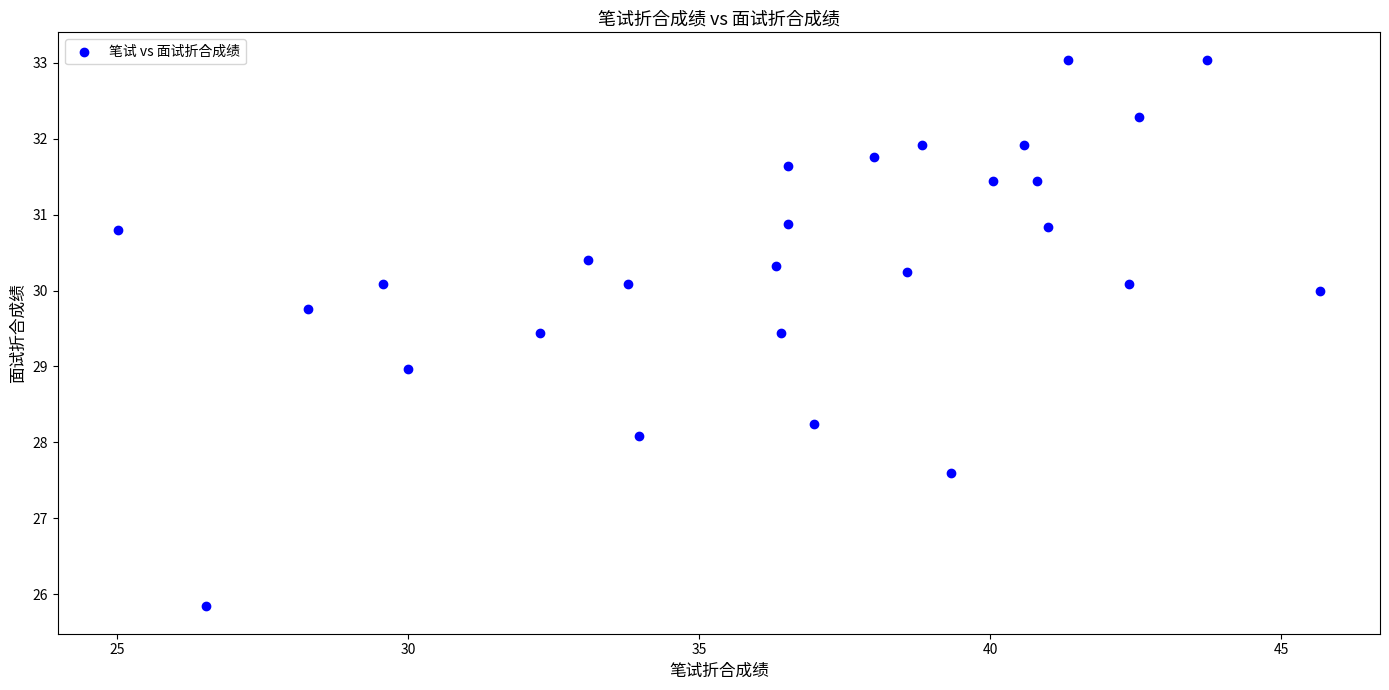

What is the range of X values (max minus min)?

20.6